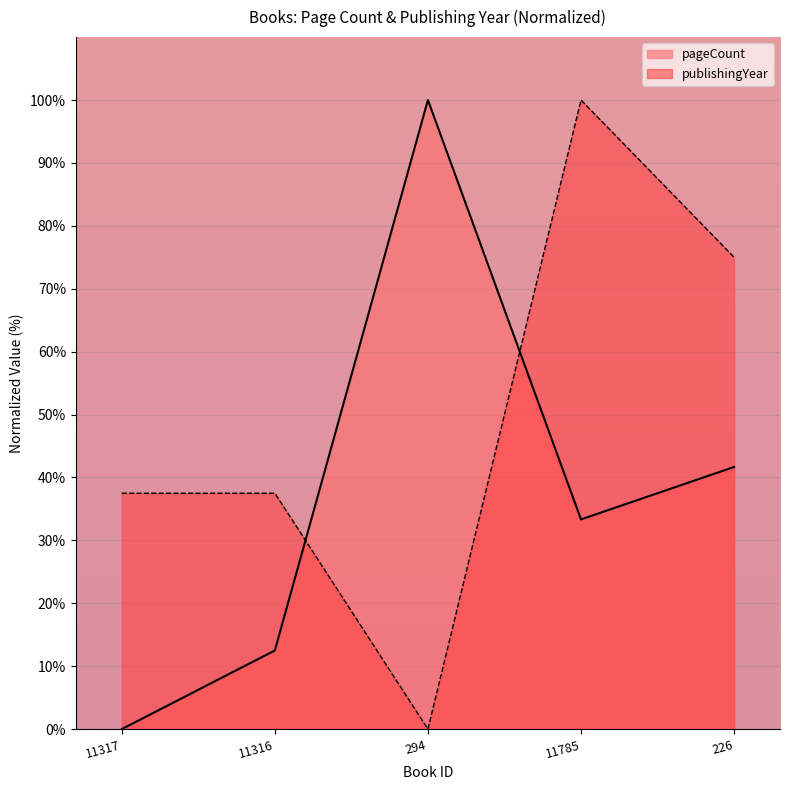

Is the value of pageCount at 11785 greater than the value of publishingYear at 11317?

No